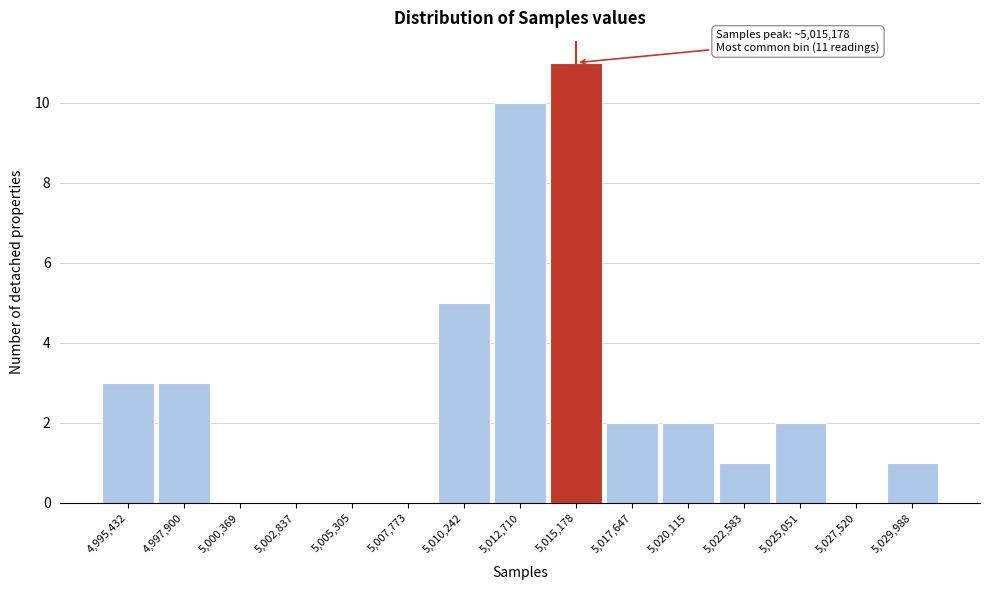

Over which range of the x-axis is the bar tallest?

5014000 to 5016500